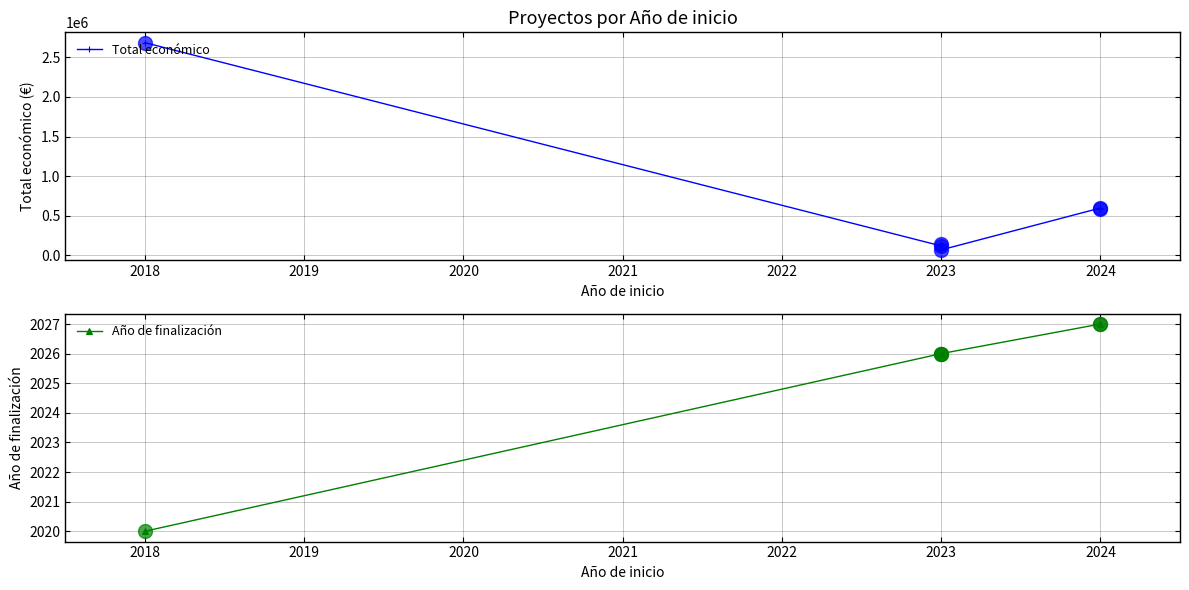

Which series has the largest range (max minus min)?

Total económico